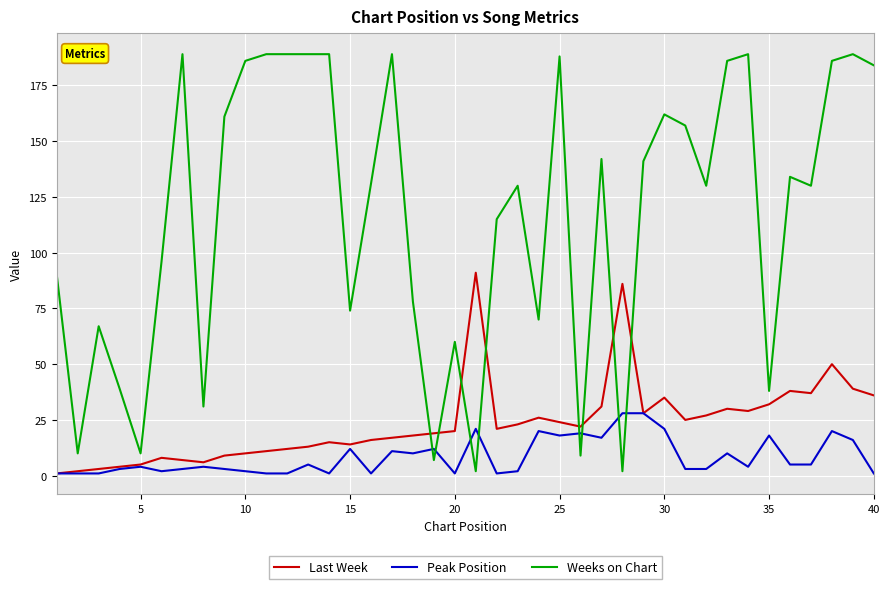

Which series ends up on top after the final intersection of Peak Position and Weeks on Chart?

Weeks on Chart